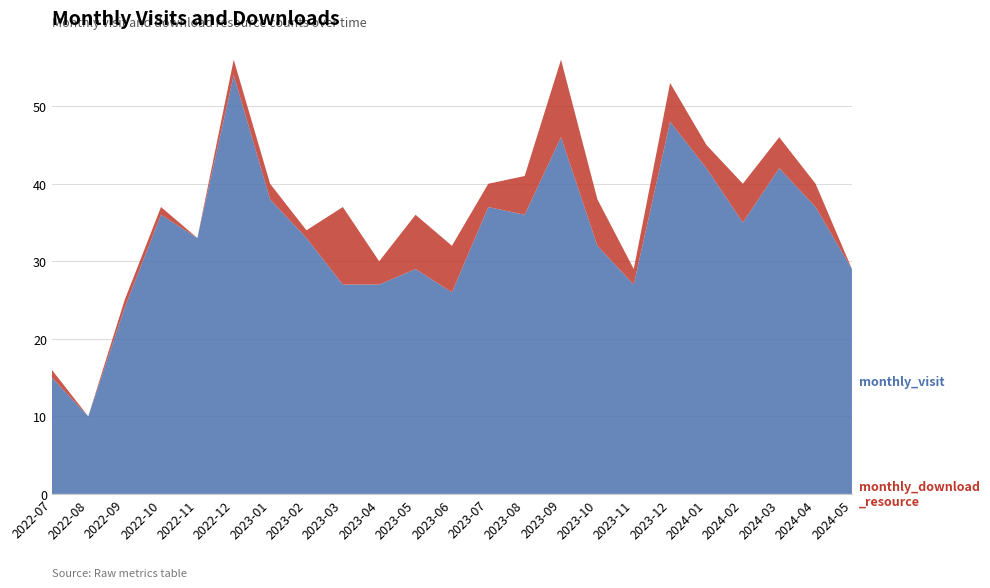

Reading left to right, transcribe all the data shown in this chart.

monthly_visit: 2022-07=15	2022-08=10	2022-09=24	2022-10=36	2022-11=33	2022-12=54	2023-01=38	2023-02=33	2023-03=27	2023-04=27	2023-05=29	2023-06=26	2023-07=37	2023-08=36	2023-09=46	2023-10=32	2023-11=27	2023-12=48	2024-01=42	2024-02=35	2024-03=42	2024-04=37	2024-05=29
monthly_download_resource: 2022-07=1	2022-08=0	2022-09=1	2022-10=1	2022-11=0	2022-12=2	2023-01=2	2023-02=1	2023-03=10	2023-04=3	2023-05=7	2023-06=6	2023-07=3	2023-08=5	2023-09=10	2023-10=6	2023-11=2	2023-12=5	2024-01=3	2024-02=5	2024-03=4	2024-04=3	2024-05=0